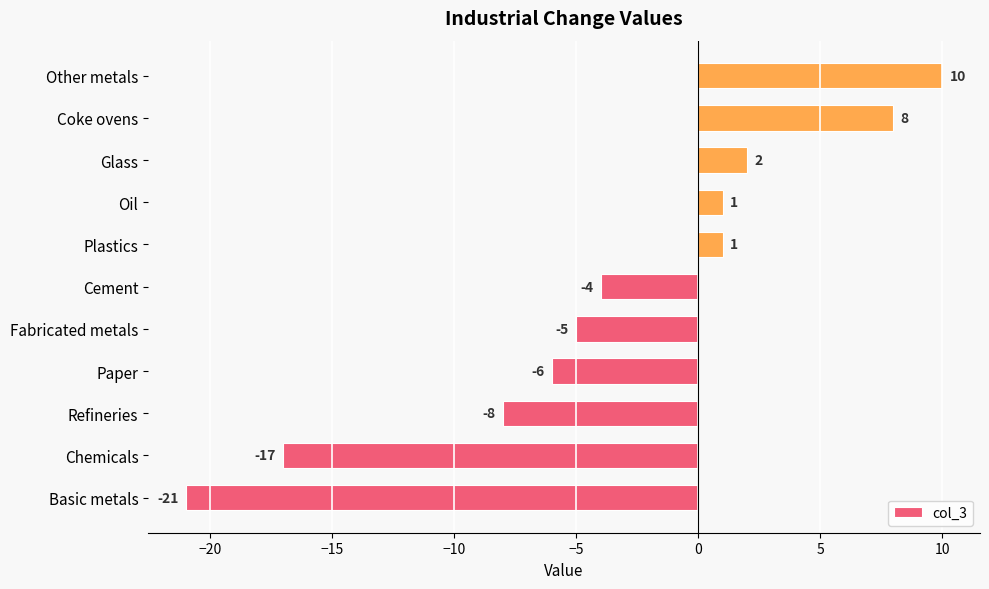

What is the maximum value shown in the chart?

10